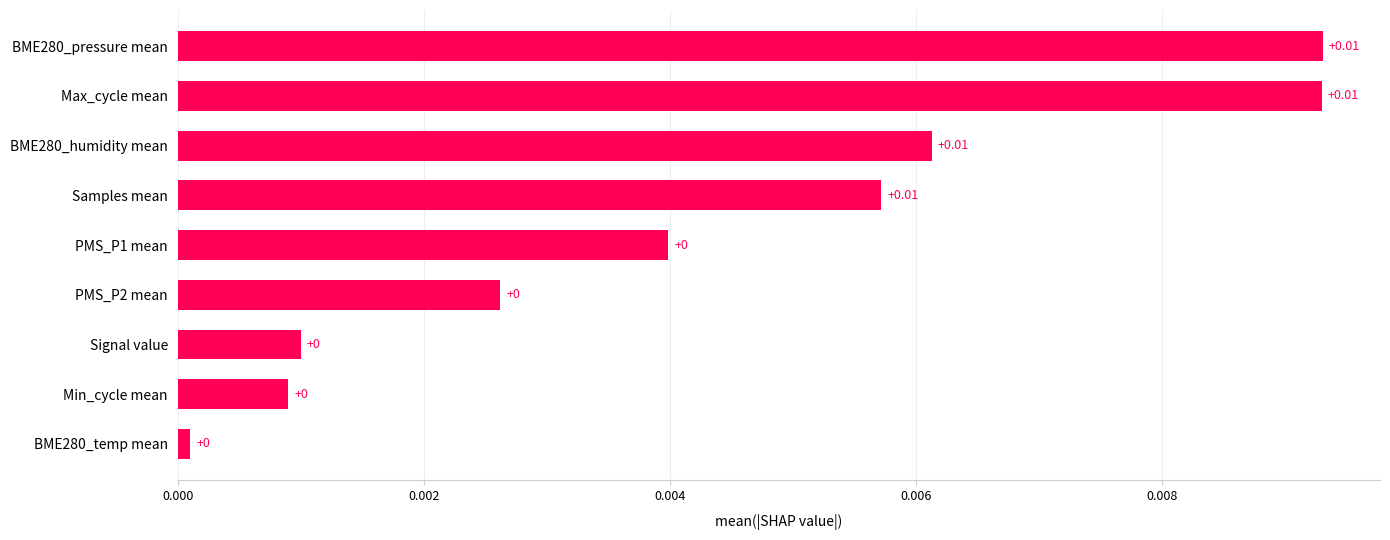

Which has a higher value, BME280_pressure mean or PMS_P1 mean?

BME280_pressure mean